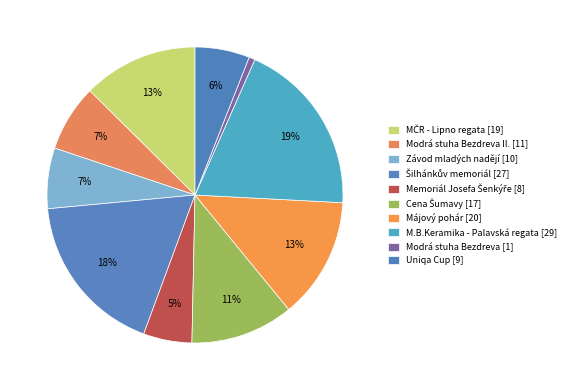

To the nearest percent, what portion does Šilhánkův memoriál [27] represent?

18%